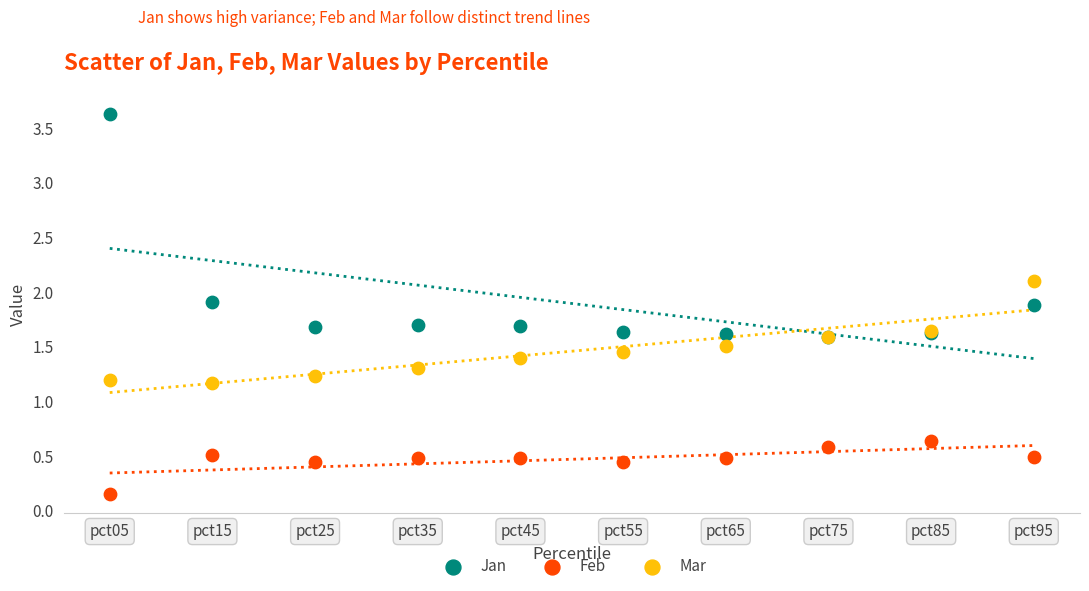

What are all the series names shown in the legend?

Jan, Feb, Mar